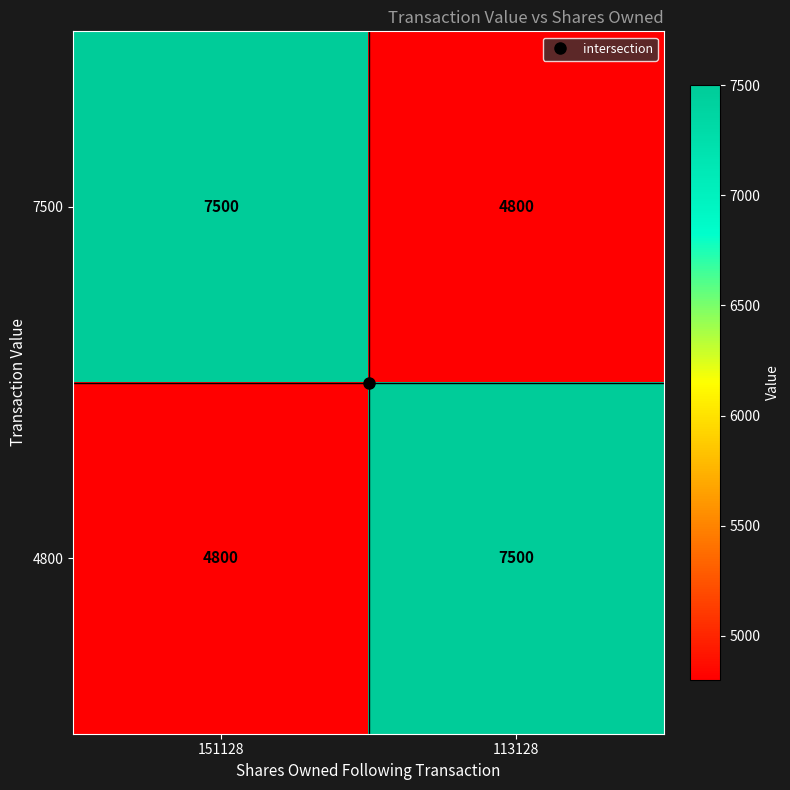

Count the number of data series in this chart.

2